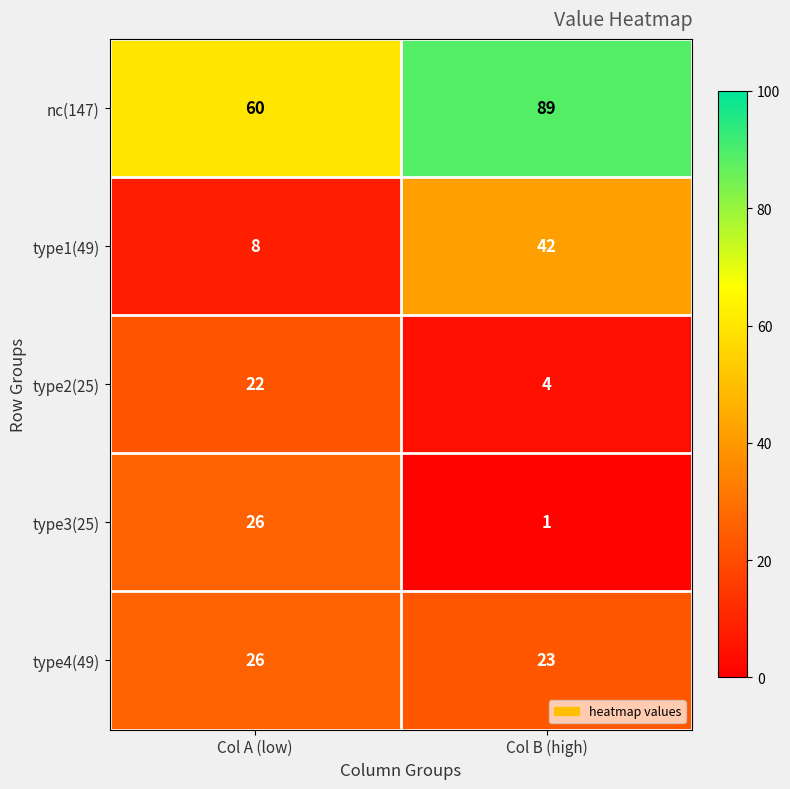

What is the total value across all series at Col A (low)?

142